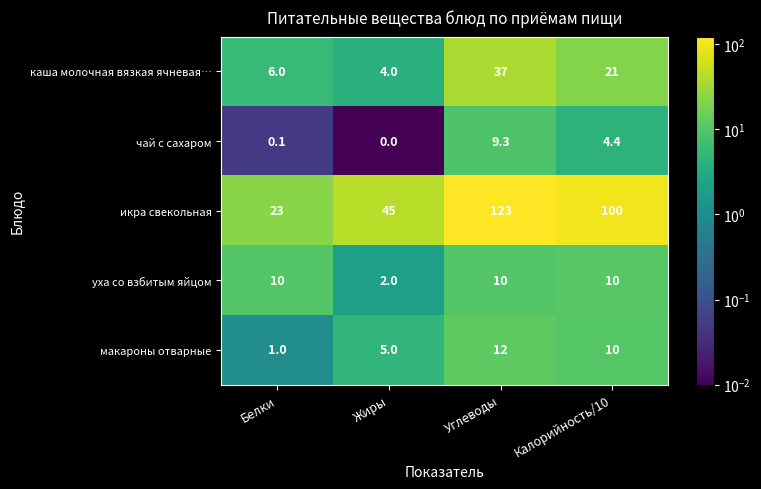

What value does the макароны отварные series have at Белки?

1.0